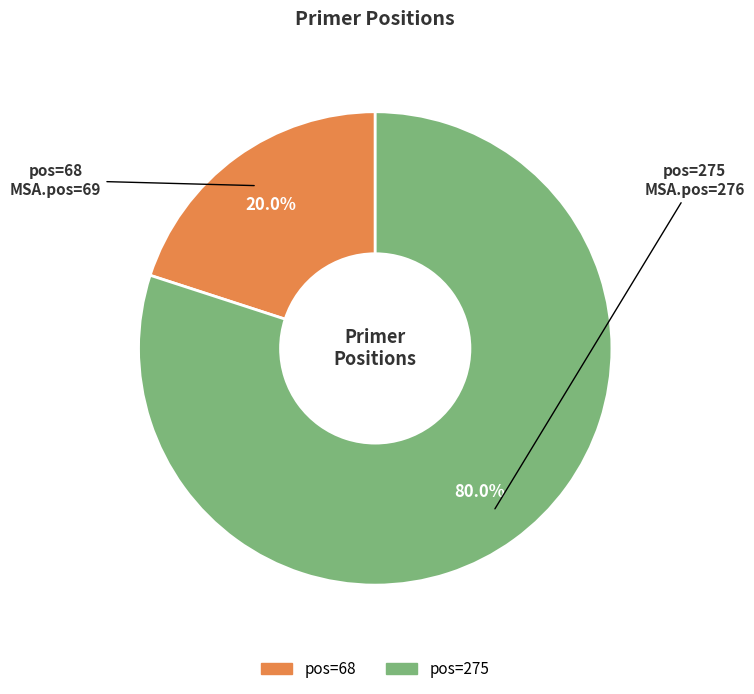

How many segments does this pie chart have?

2